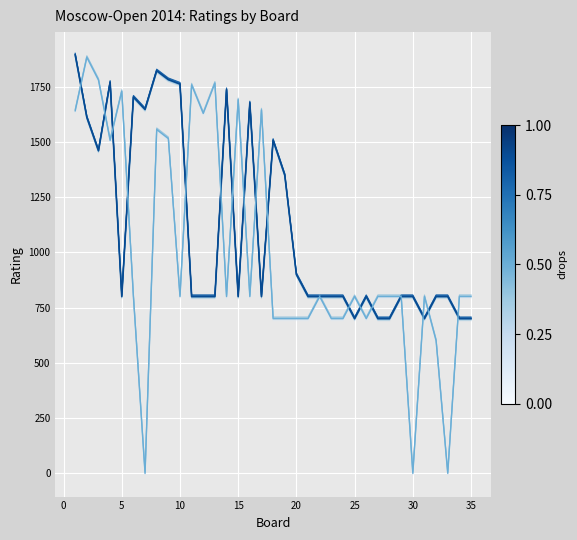

How many data points in White Rating are less than 800?

6